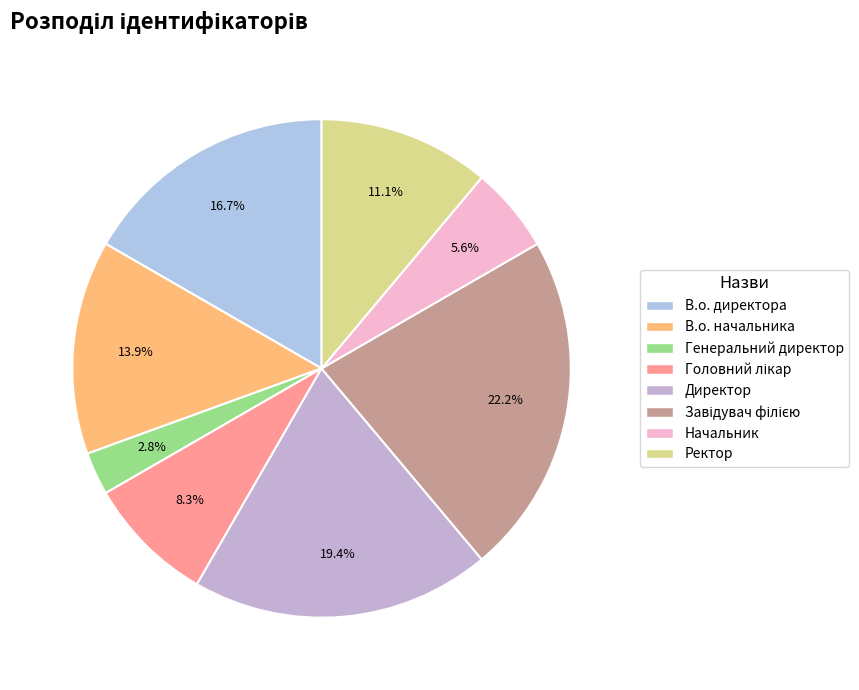

To the nearest percent, what portion does Ректор represent?

11%